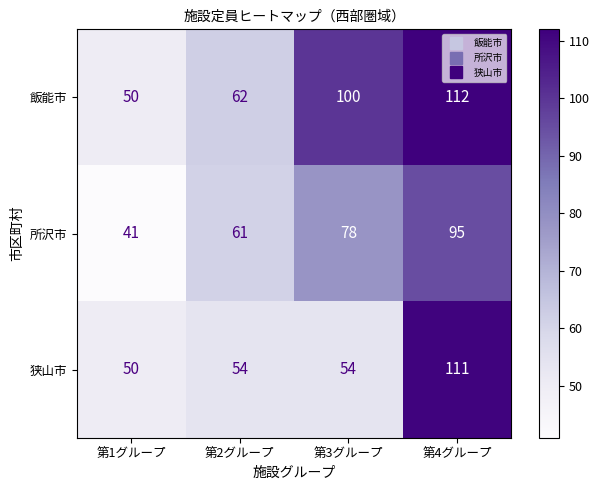

Which category has the lowest value across all series?

第1グループ